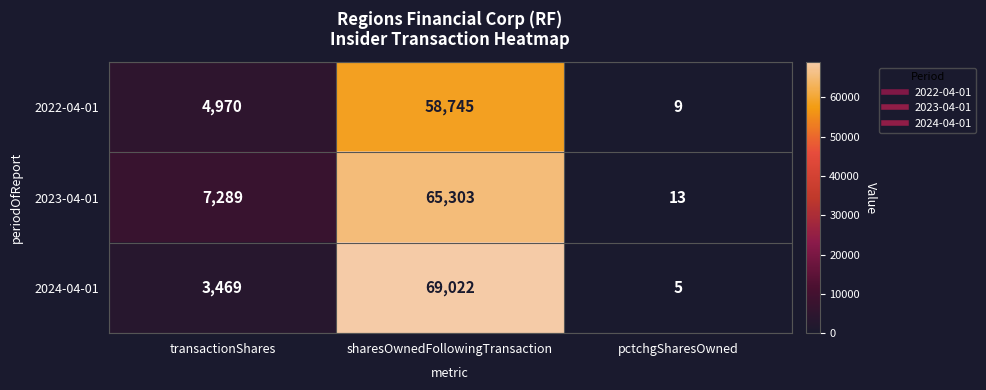

List the labels in order of 2023-04-01 value, smallest first.

pctchgSharesOwned, transactionShares, sharesOwnedFollowingTransaction